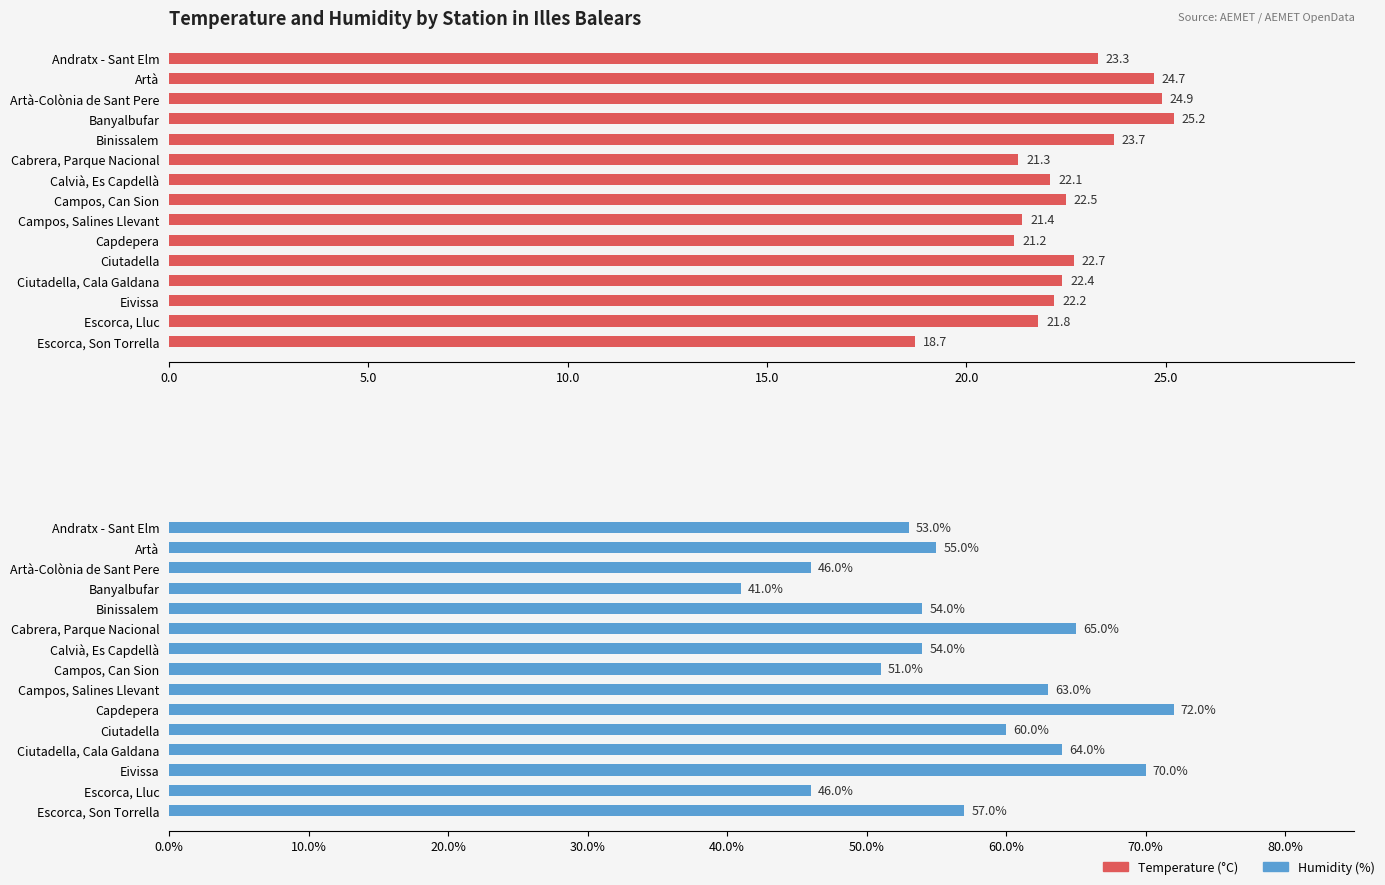

How many data points does each series have?

15